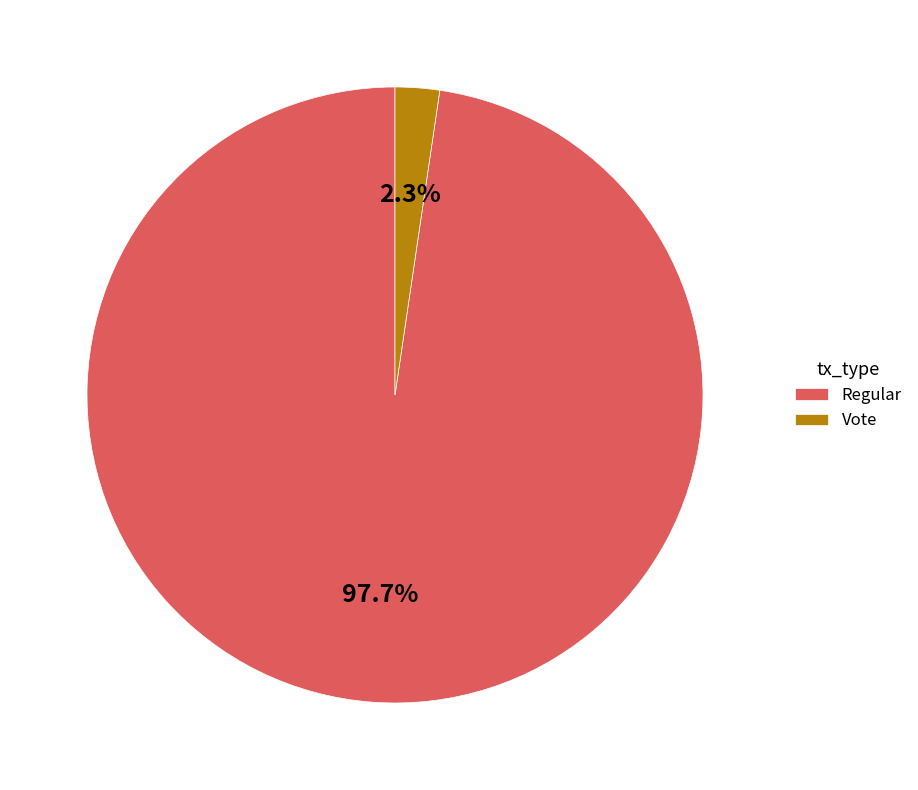

To the nearest percent, what is the combined percentage of Regular and Vote?

100%